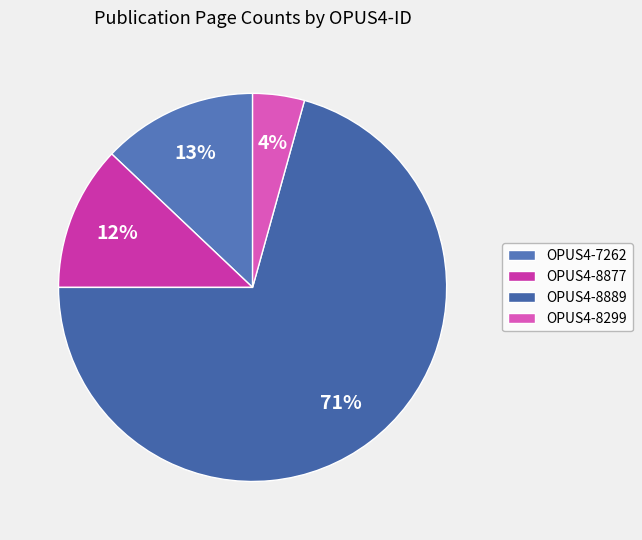

Is OPUS4-8877 the majority of the pie?

No